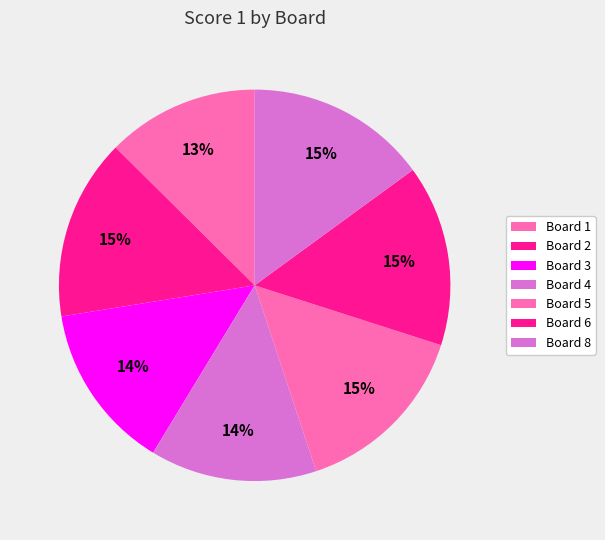

Count the number of slices in the pie.

7